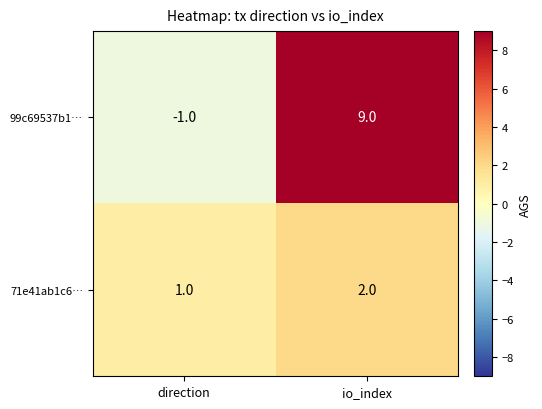

Rank the categories by 71e41ab1c6… value from lowest to highest.

direction, io_index